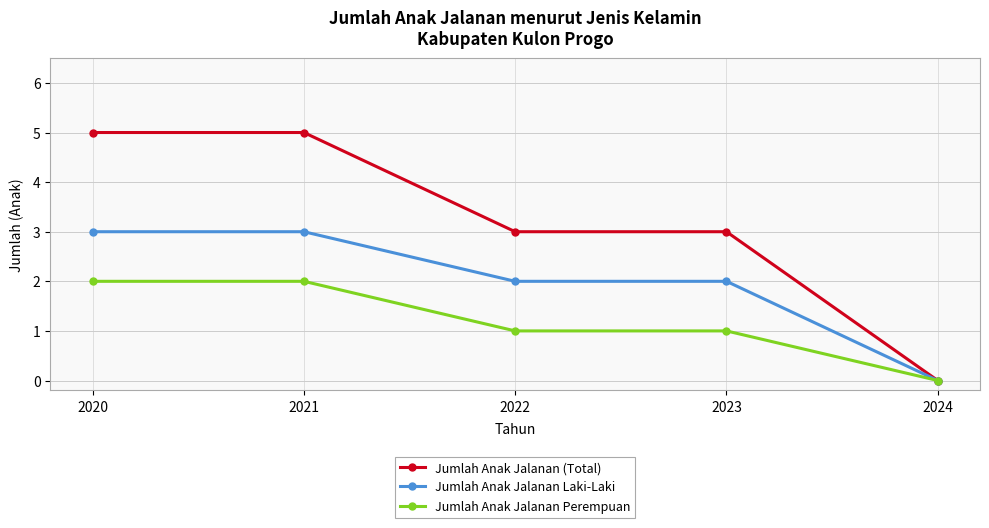

Is it true that Jumlah Anak Jalanan Perempuan equals 2 at 2020?

True